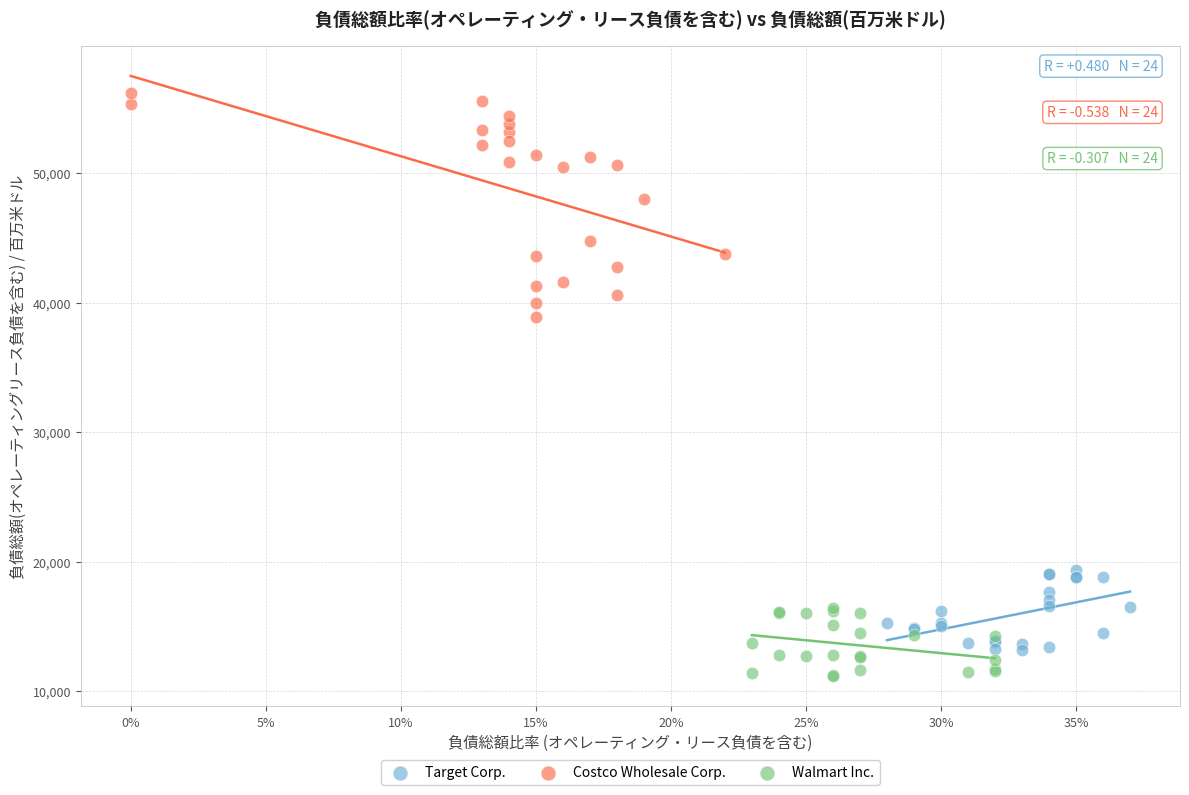

Which series has the widest spread of Y values?

Costco Wholesale Corp.